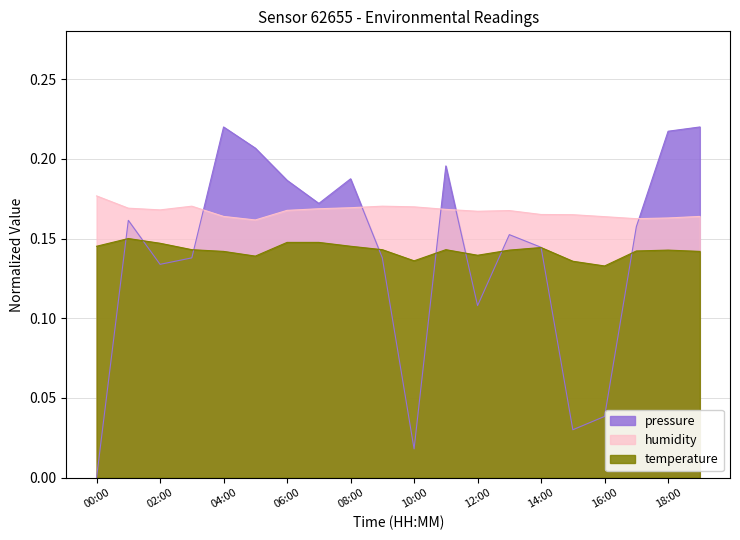

Does the chart display data point markers on the line(s)?

No